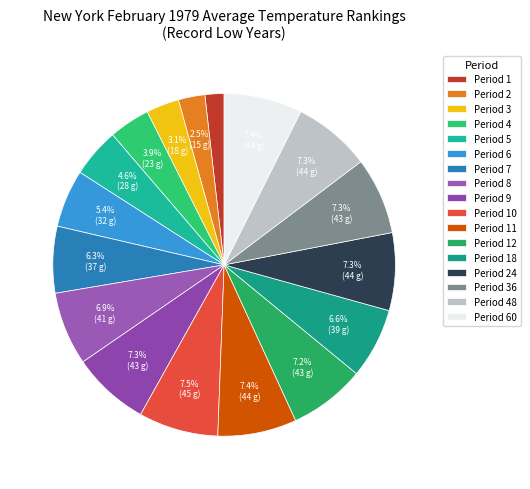

Is the sum of Period 24 and Period 5 greater than half?

No